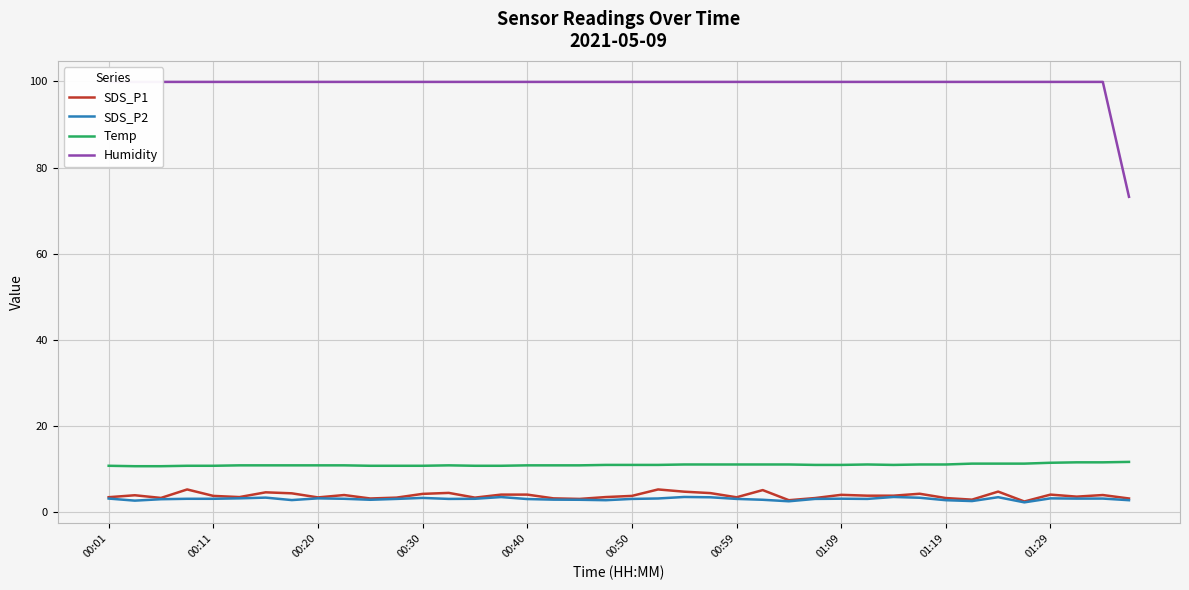

What is the maximum value shown in the chart?

99.9